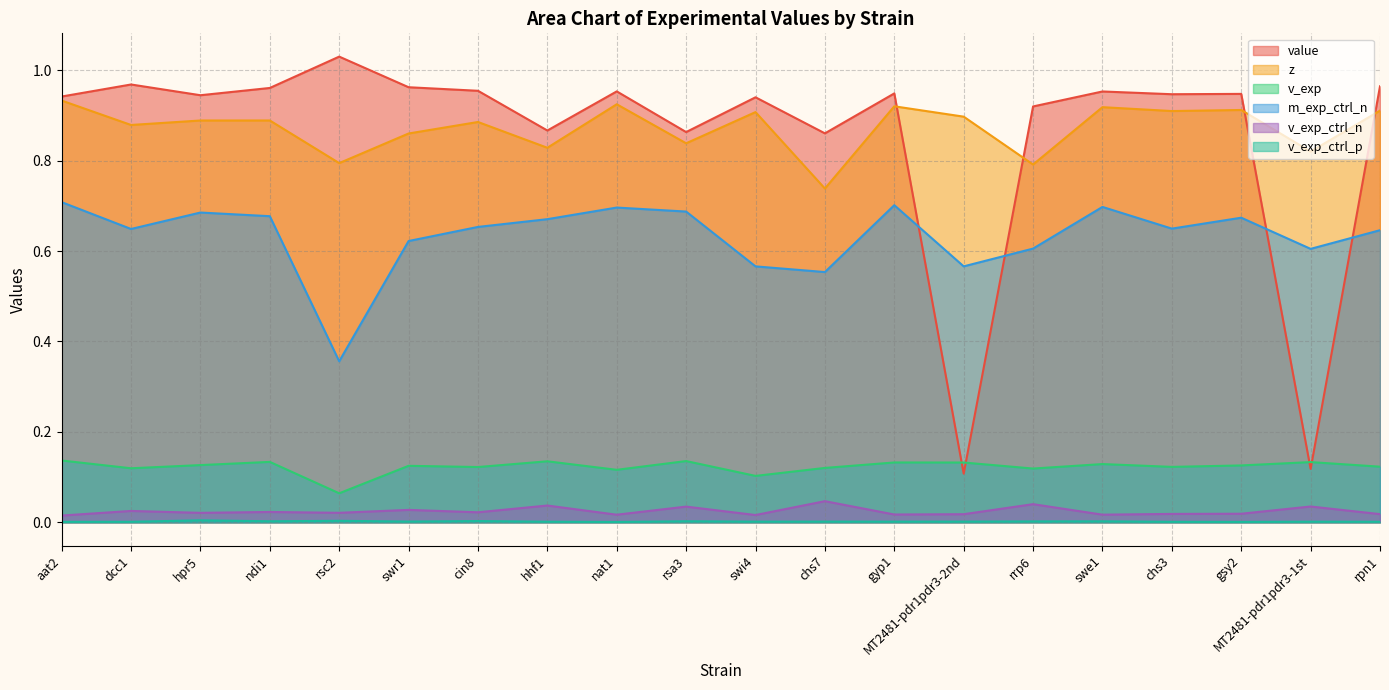

What is the label of the 17th point from the right?

ndi1